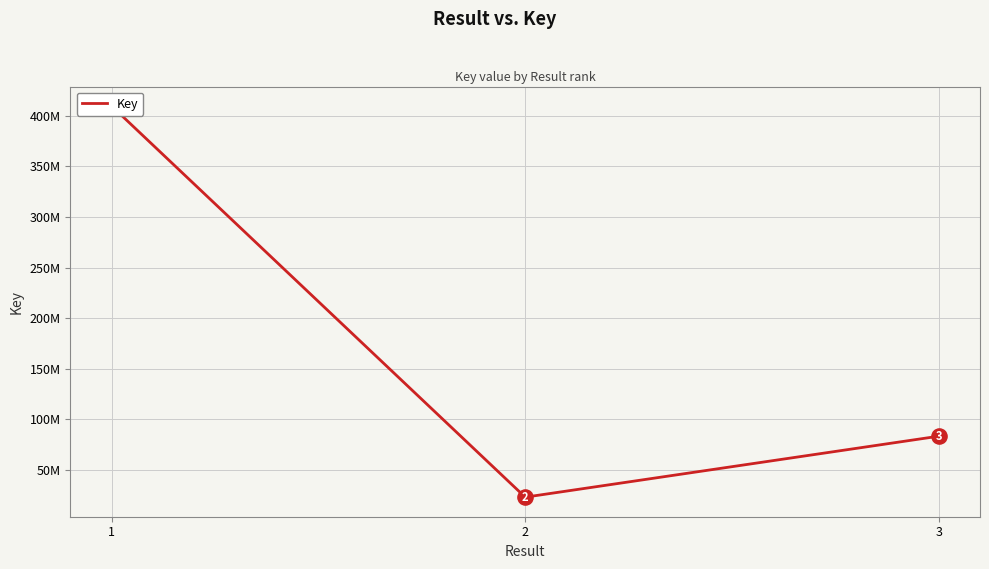

Approximately how many times larger is the value at 2 compared to 3?

0.3